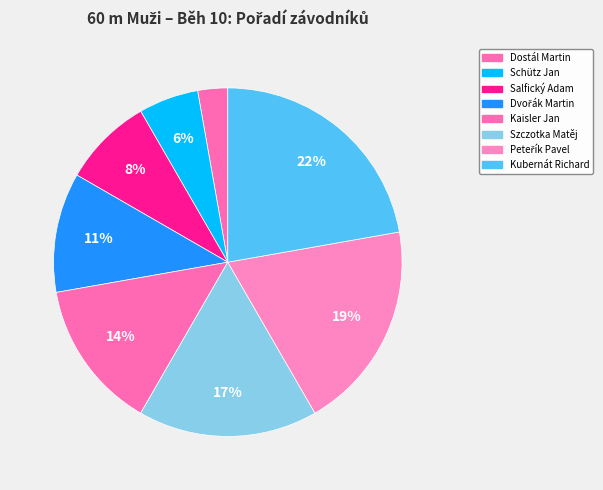

To the nearest percent, what is the combined percentage of Peteřík Pavel and Schütz Jan?

25%